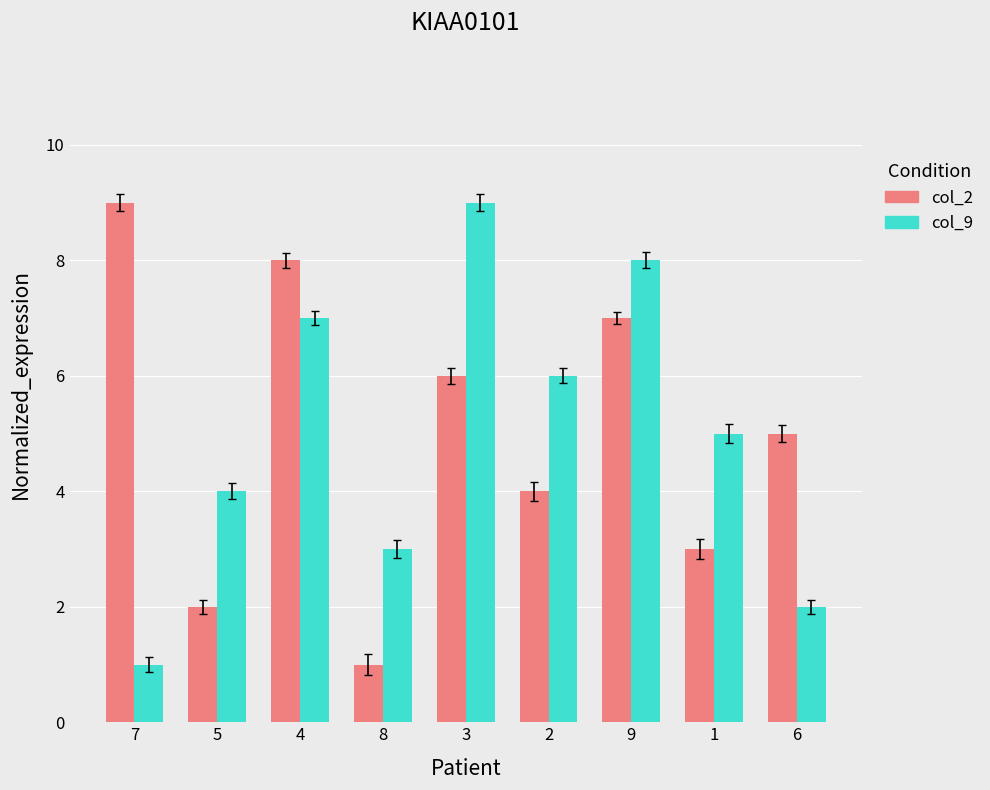

At 4, list the series in order from smallest to largest.

col_9, col_2